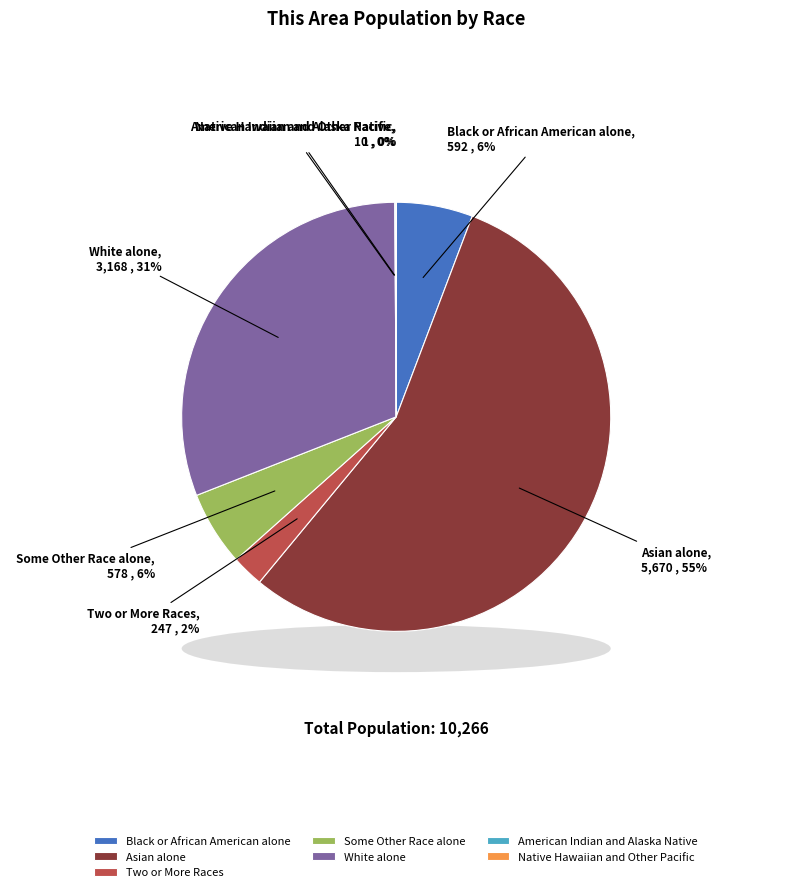

What is the majority slice?

Asian alone